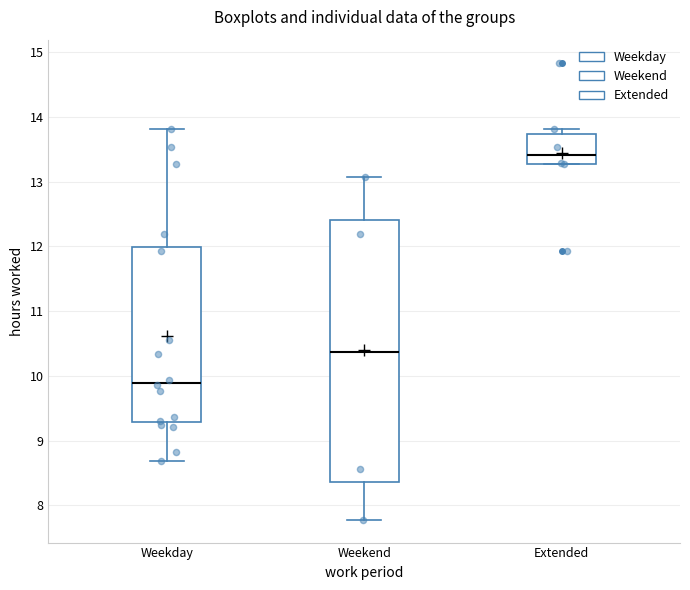

Reading left to right, transcribe this box plot: for each box, give where its median line is, the range the box spans, and where its two whiskers end, as read against the y-axis. The values are not printed on the chart, so give them approximately, as read against the axis.

Weekday: median 9.9, box 9.3 to 12.0, whiskers 8.7 to 13.8
Weekend: median 10.4, box 8.4 to 12.4, whiskers 7.8 to 13.1
Extended: median 13.4, box 13.3 to 13.7, whiskers 13.3 to 13.8